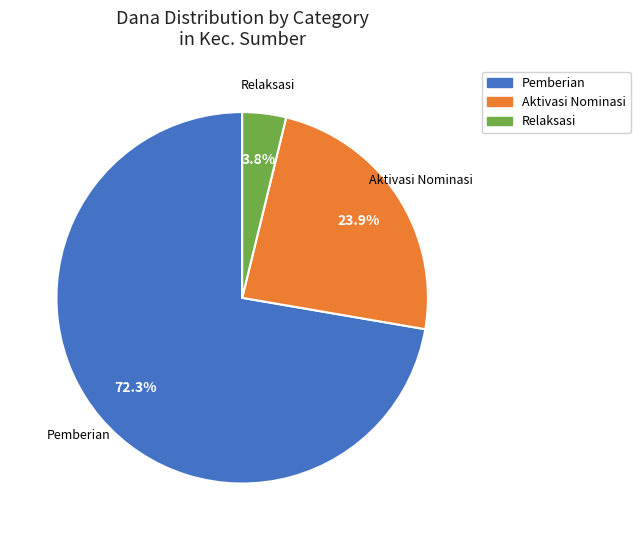

Is there any slice that represents more than half of the pie?

Yes